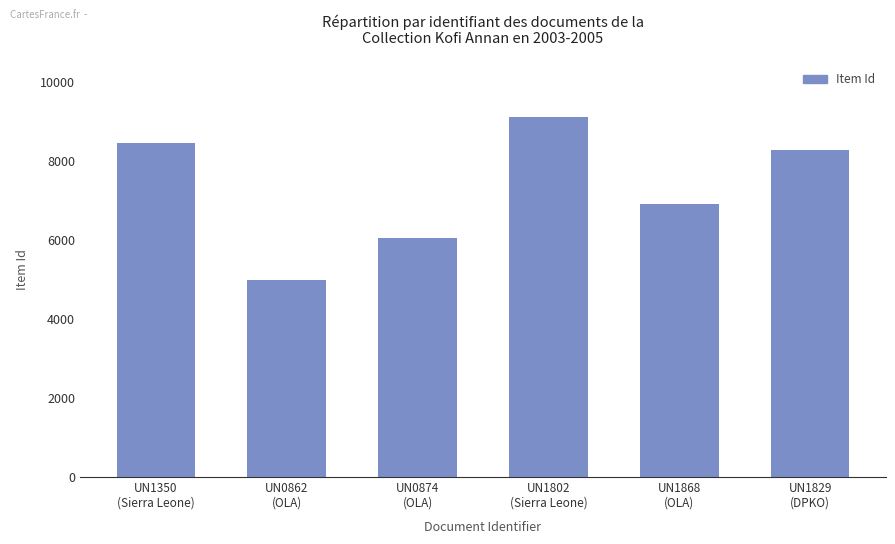

What is the difference between the maximum and minimum values?

4124